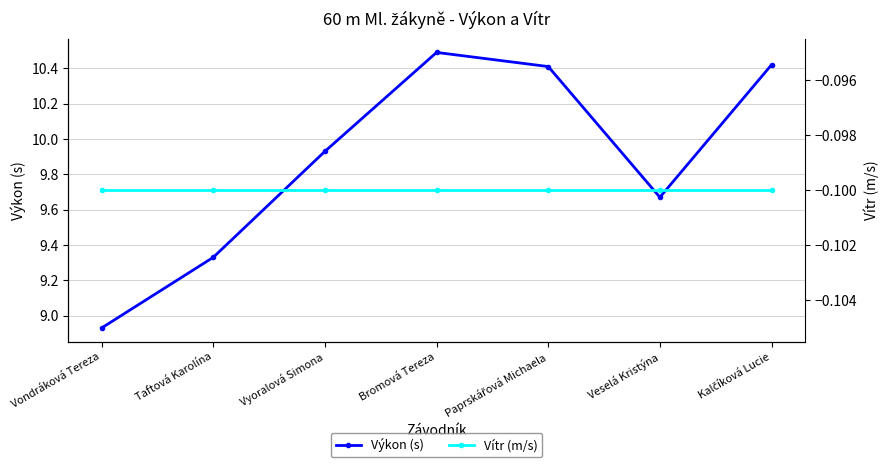

True or false: Vítr (m/s) and Výkon (s) intersect in this chart.

False